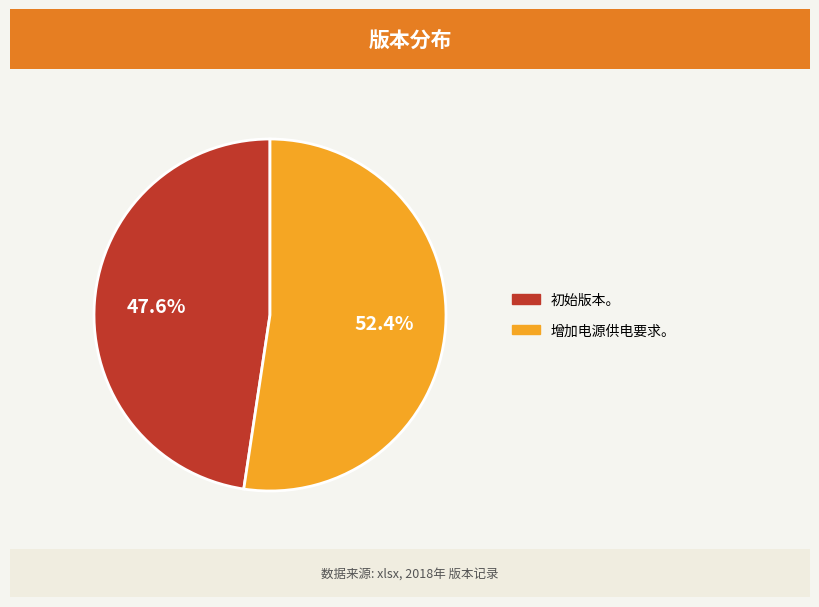

True or false: 初始版本。 accounts for 40% of the total.

False